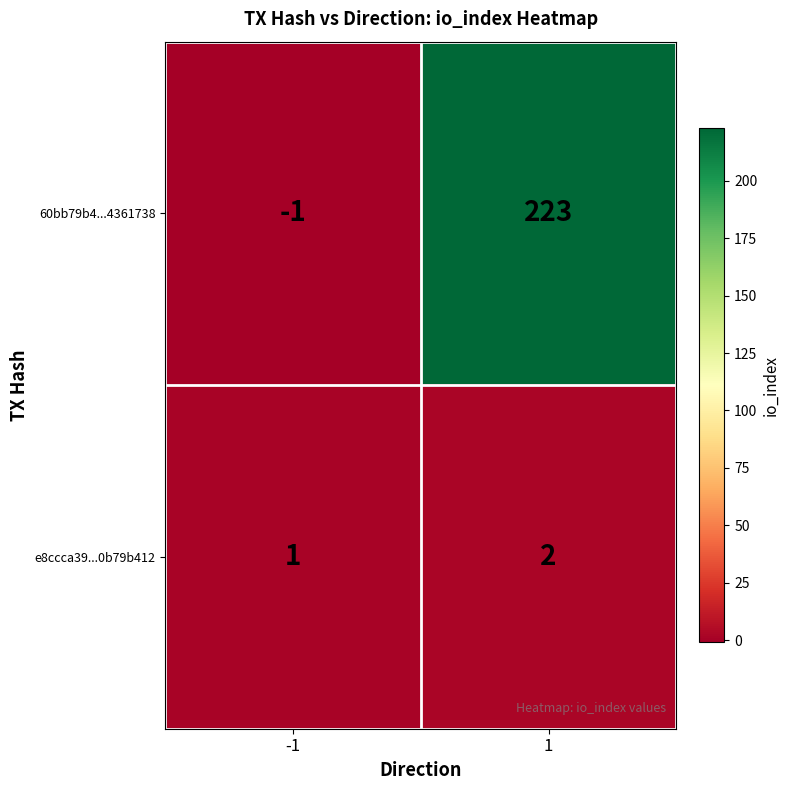

At which category is the sum across all series the highest?

1